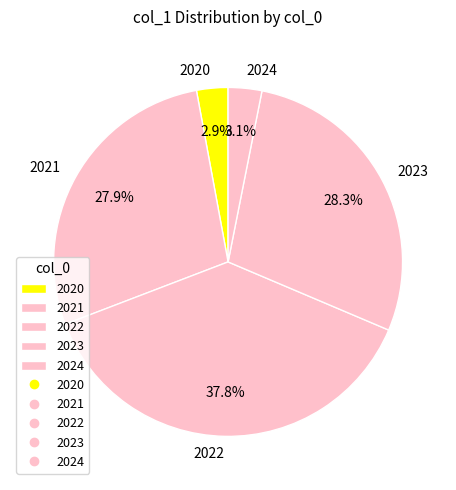

Is it true that 2021 is 28% of the pie?

True